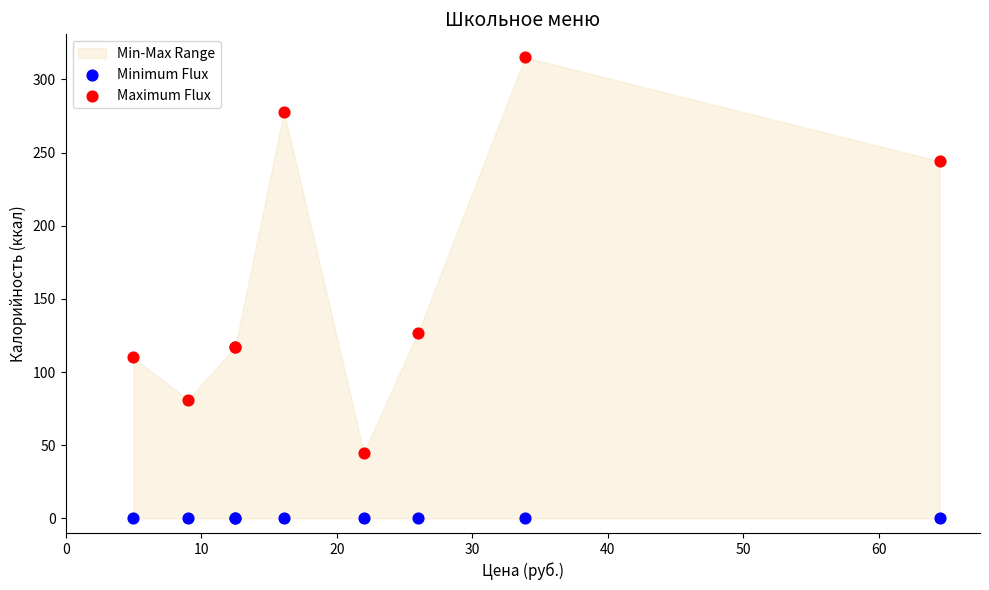

Which series contains the highest Y value?

Maximum Flux